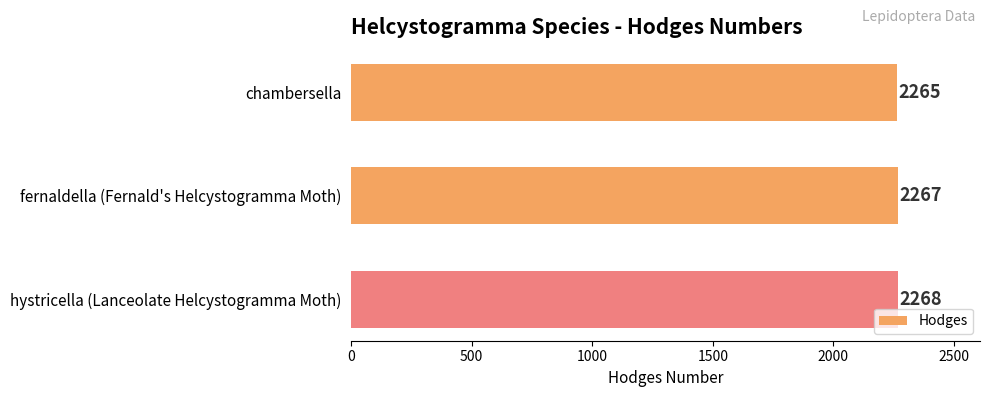

What is the value of the 1st bar from the top?

2265